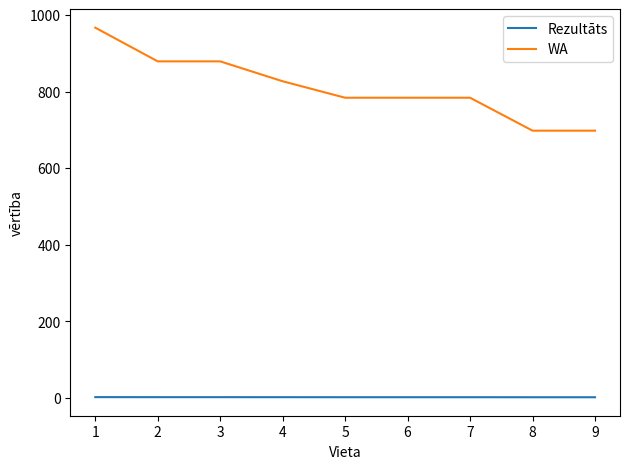

What is the smallest value displayed?

1.8